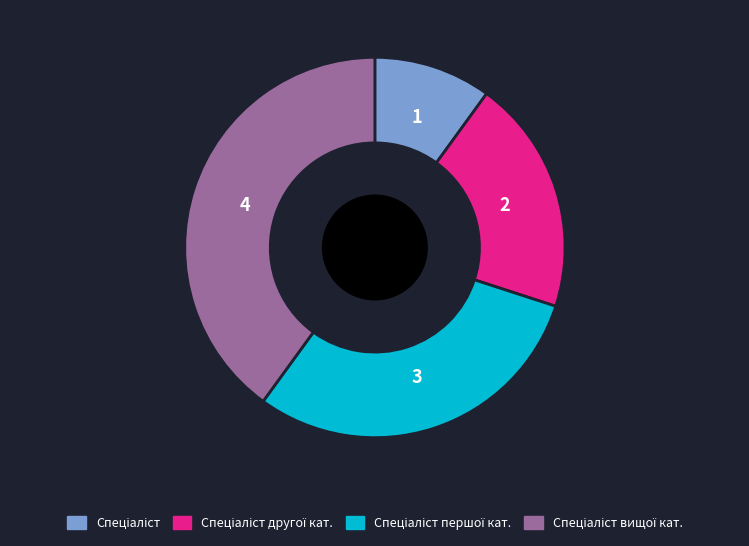

Is there any slice that represents more than half of the pie?

No